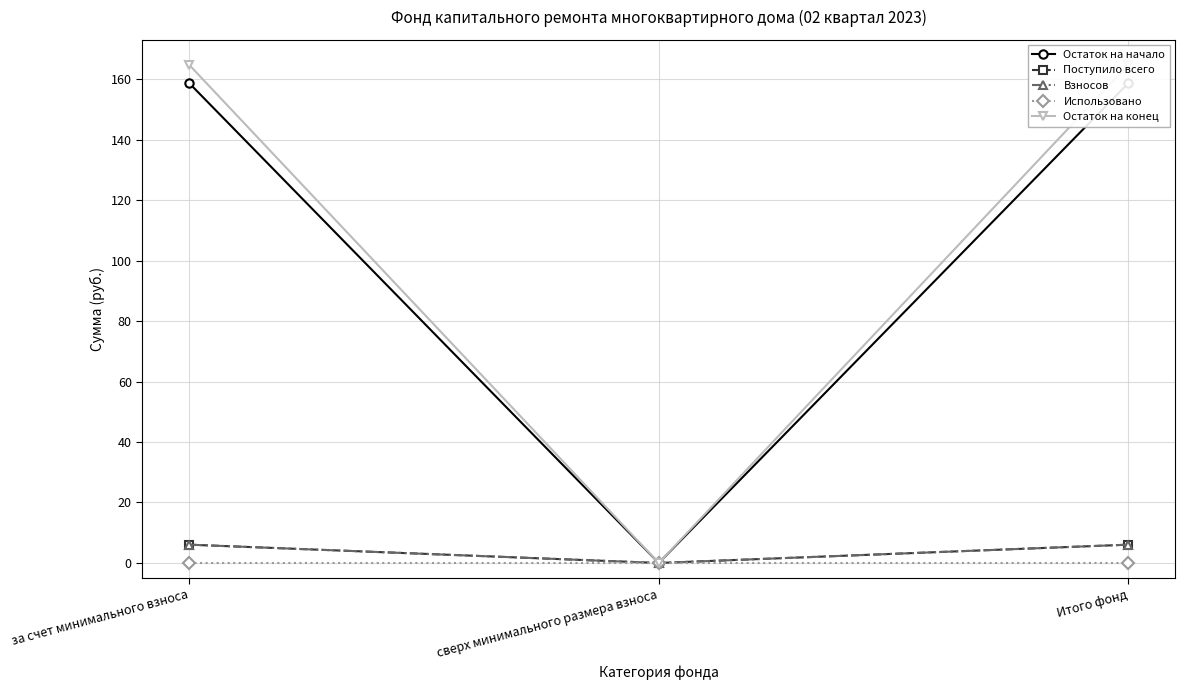

How many lines are shown in the chart?

5